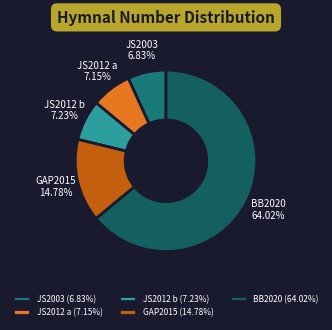

Which has a higher value, BB2020 or JS2003?

BB2020